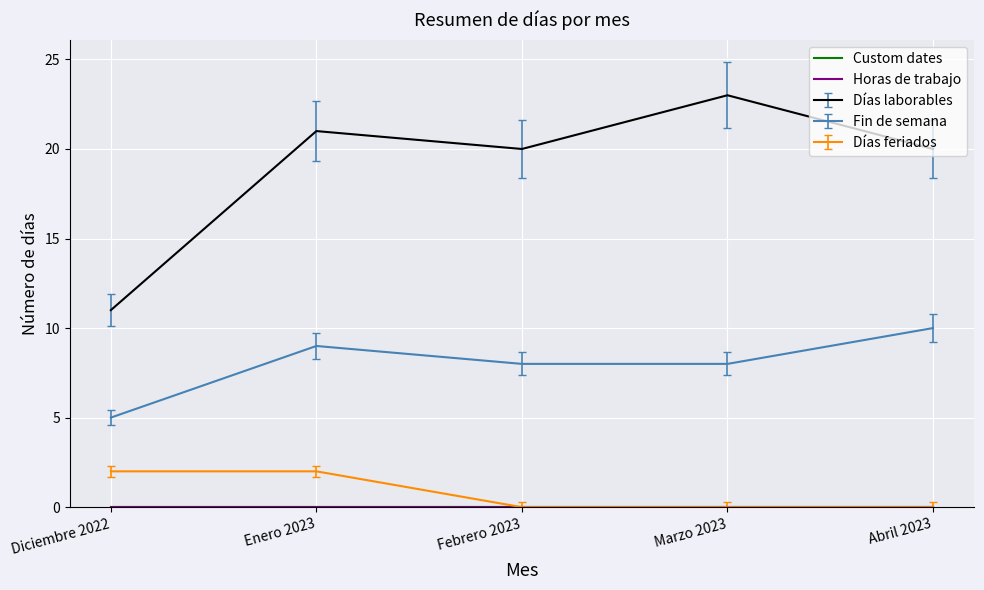

Reading left to right, transcribe all the data shown in this chart.

Días laborables: 11	21	20	23	20
Fin de semana: 5	9	8	8	10
Días feriados: 2	2	0	0	0